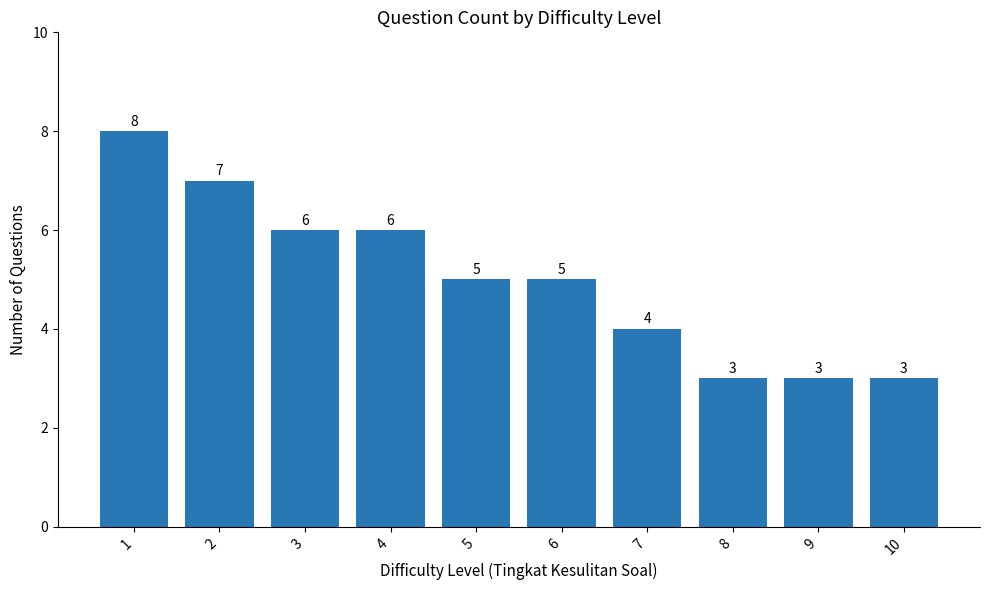

The chart shows a value of 6 at 3. True or false?

True